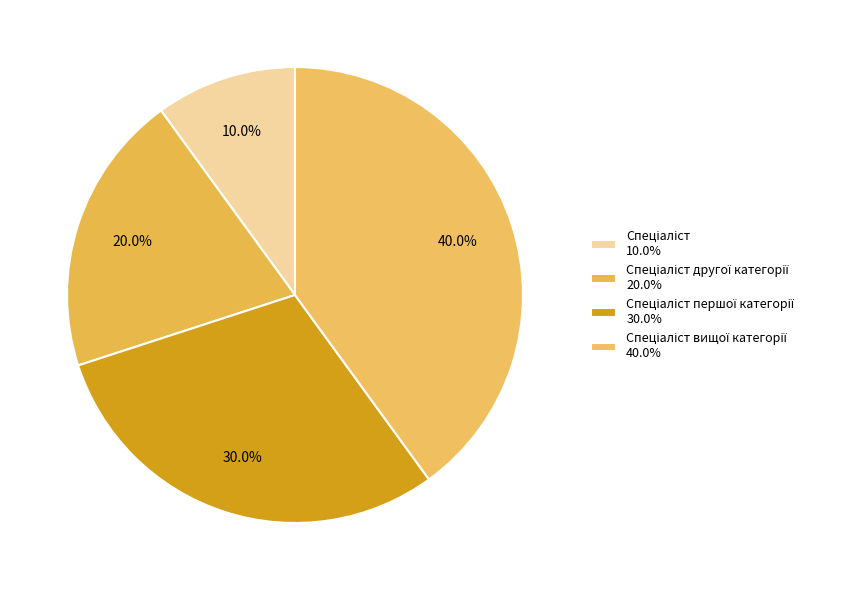

How many slices are in this pie chart?

4